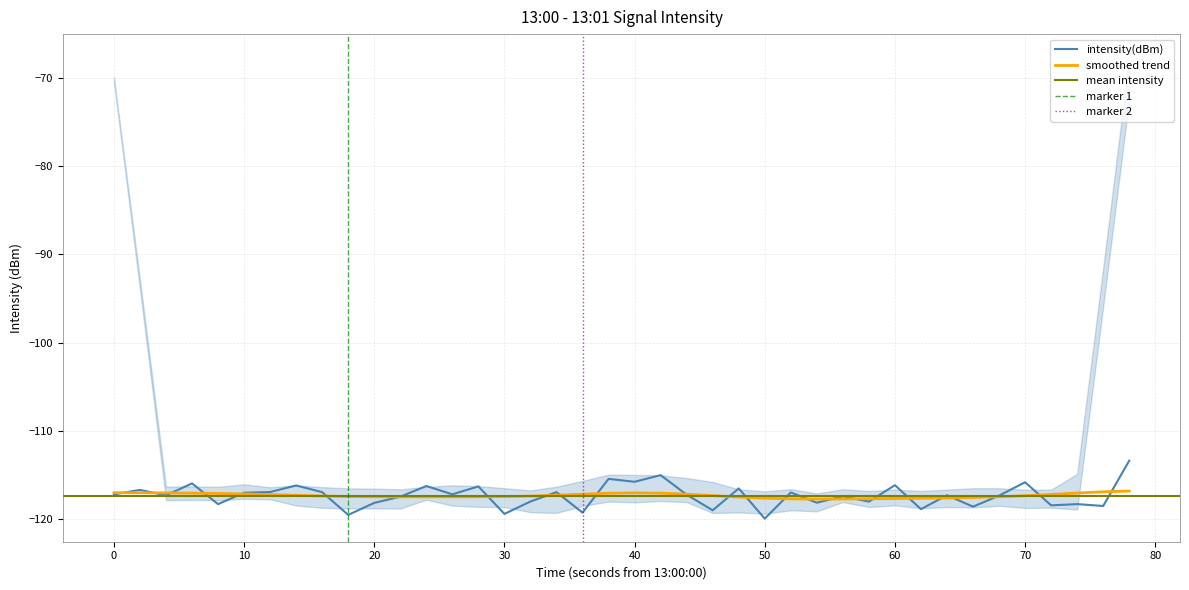

What is the highest value of the smoothed trend series?

-116.8